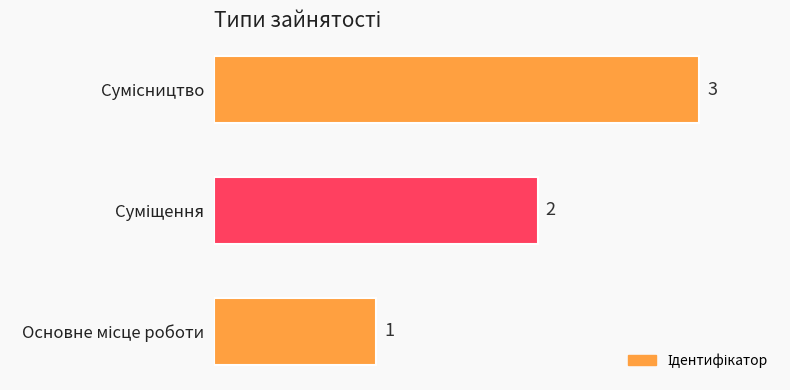

What is the maximum value shown in the chart?

3